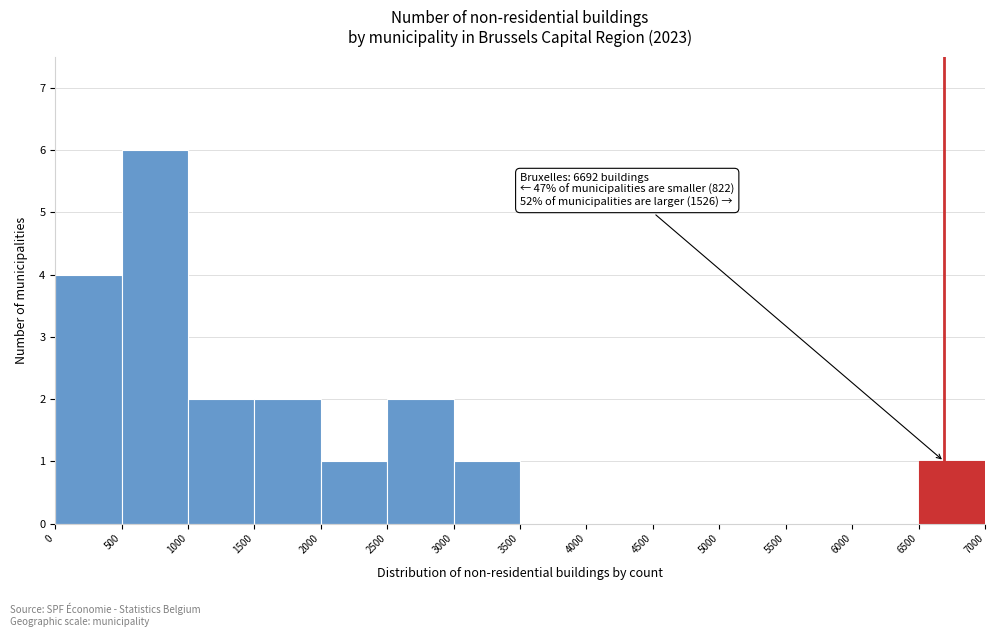

Which range on the x-axis has the tallest bar?

500 to 1000